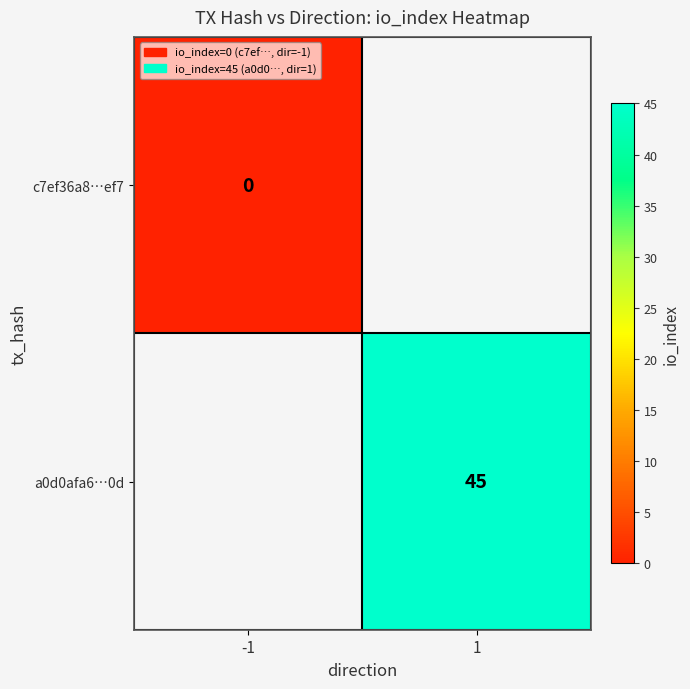

Which label corresponds to the smallest value in the chart?

-1